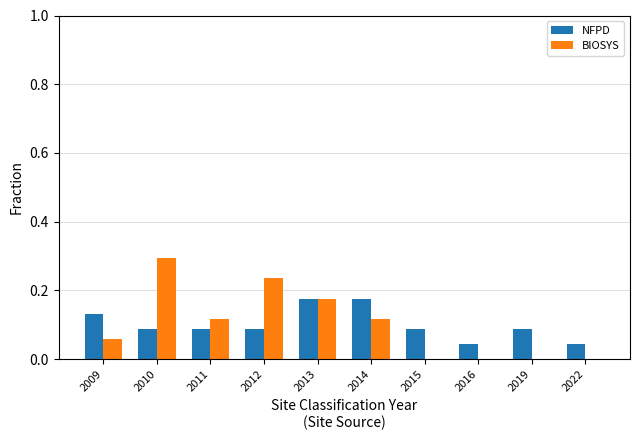

What is the total value across all series at 2012?

0.3